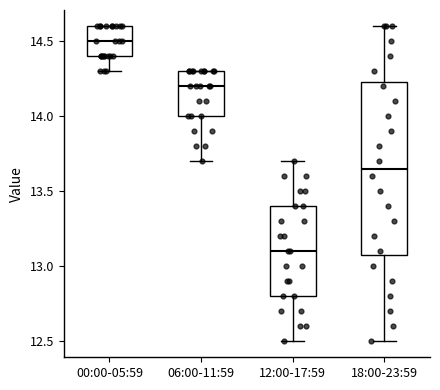

Which box's median line is the highest?

00:00-05:59